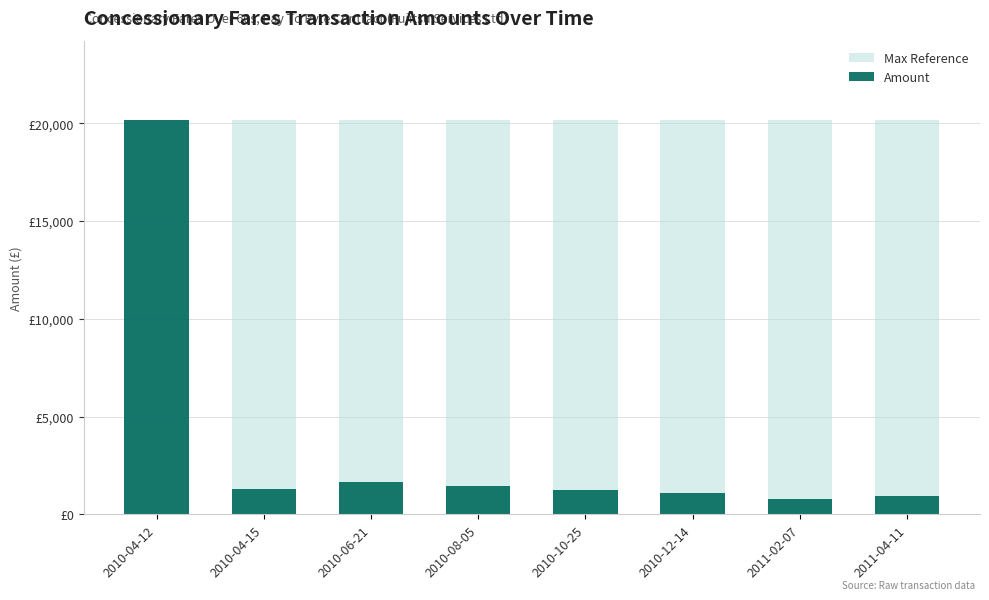

Which category has the lowest value in the Amount series?

2011-02-07